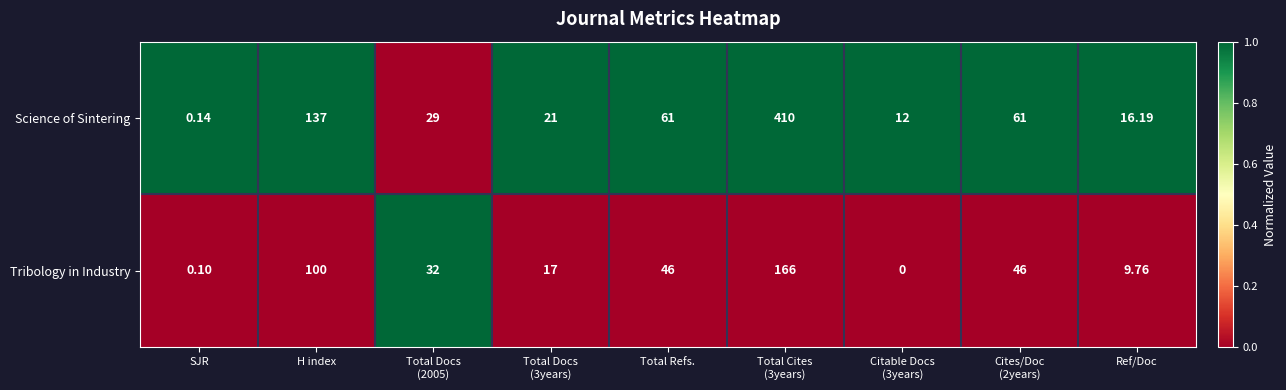

At which label is Science of Sintering closest to 205?

H index